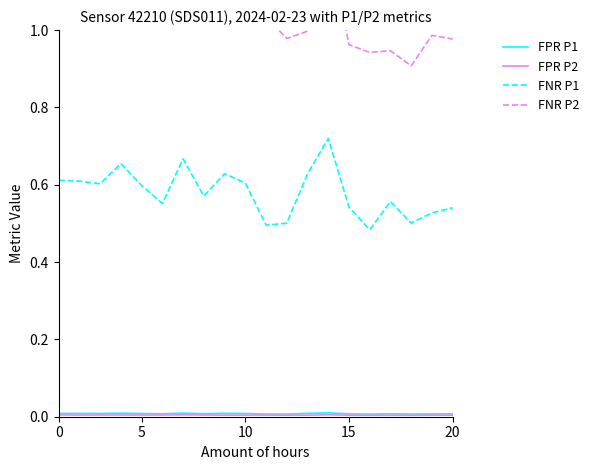

In FNR P2, how many points are higher than both neighbors (excluding endpoints)?

6